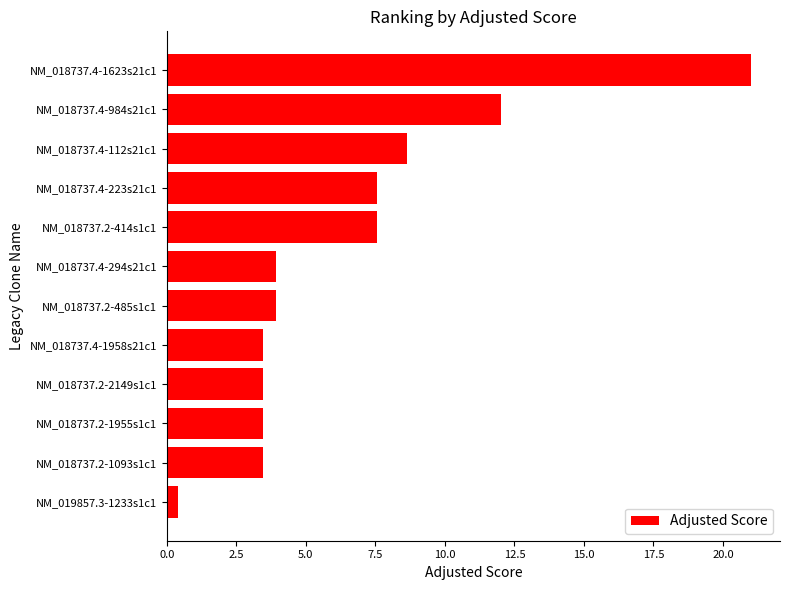

What is the difference between the second highest and second lowest values?

8.5